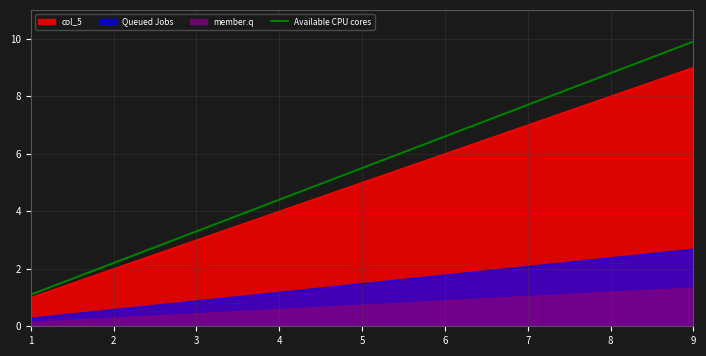

What is the maximum value for col_5?

9.0